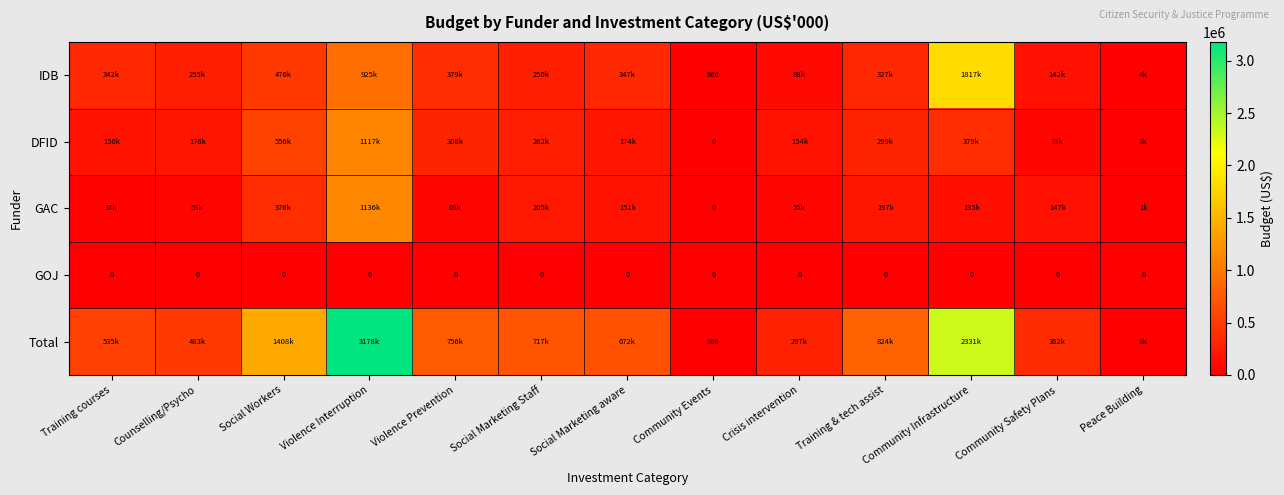

Read the Total value at Social Marketing aware, to the nearest 10.

671650